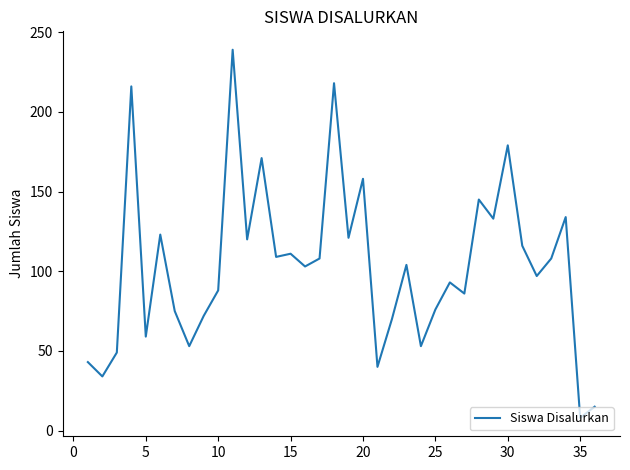

What is the minimum value shown in the chart?

8